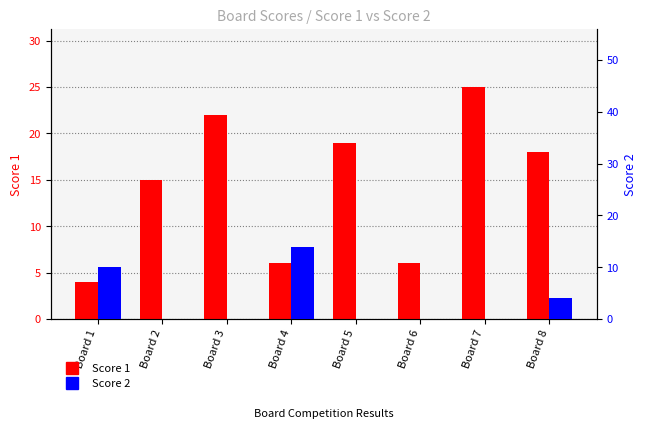

Reading left to right, transcribe all the data shown in this chart.

Score 1: Board 1=4	Board 2=15	Board 3=22	Board 4=6	Board 5=19	Board 6=6	Board 7=25	Board 8=18
Score 2: Board 1=10	Board 2=0	Board 3=0	Board 4=14	Board 5=0	Board 6=0	Board 7=0	Board 8=4